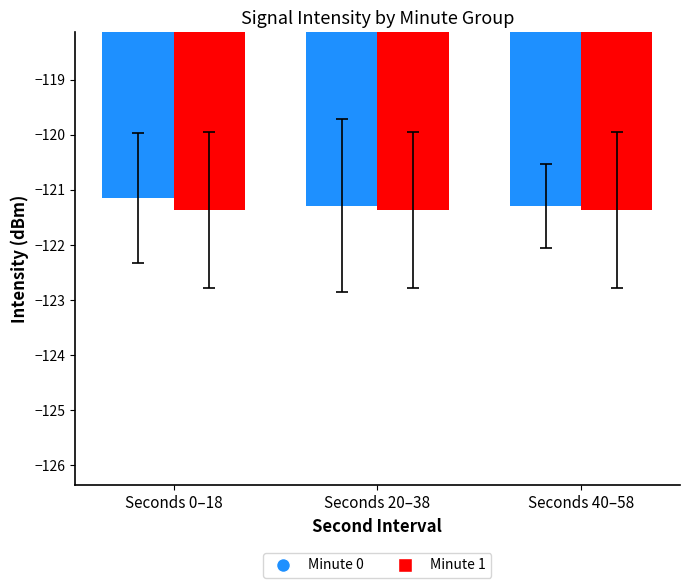

The value of Minute 0 at Seconds 20–38 is -121.3. True or false?

True